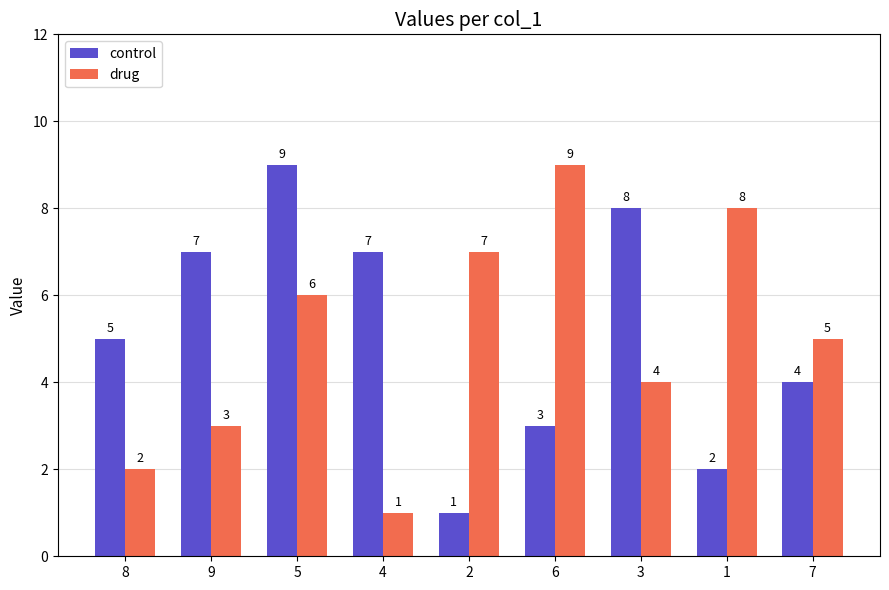

How many distinct data groups are displayed?

2